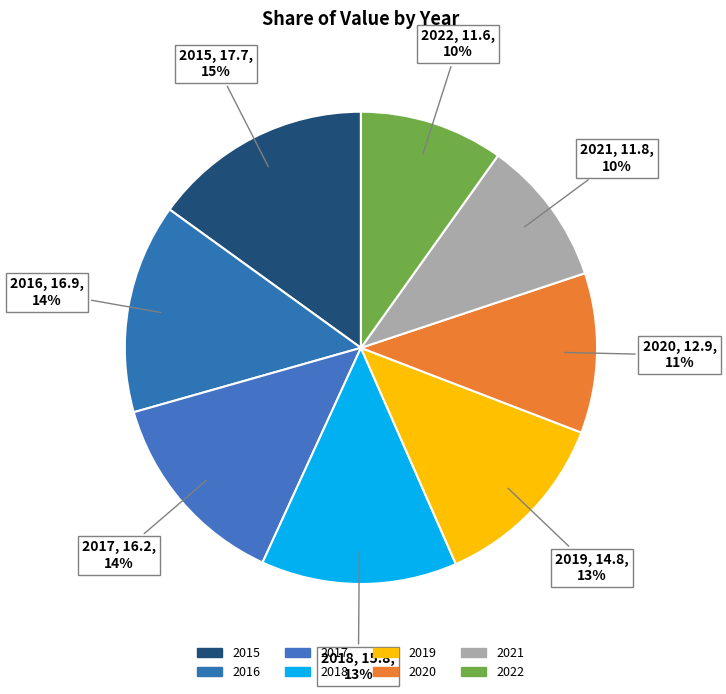

Approximately how many times larger is the value at 2016 compared to 2021?

1.4